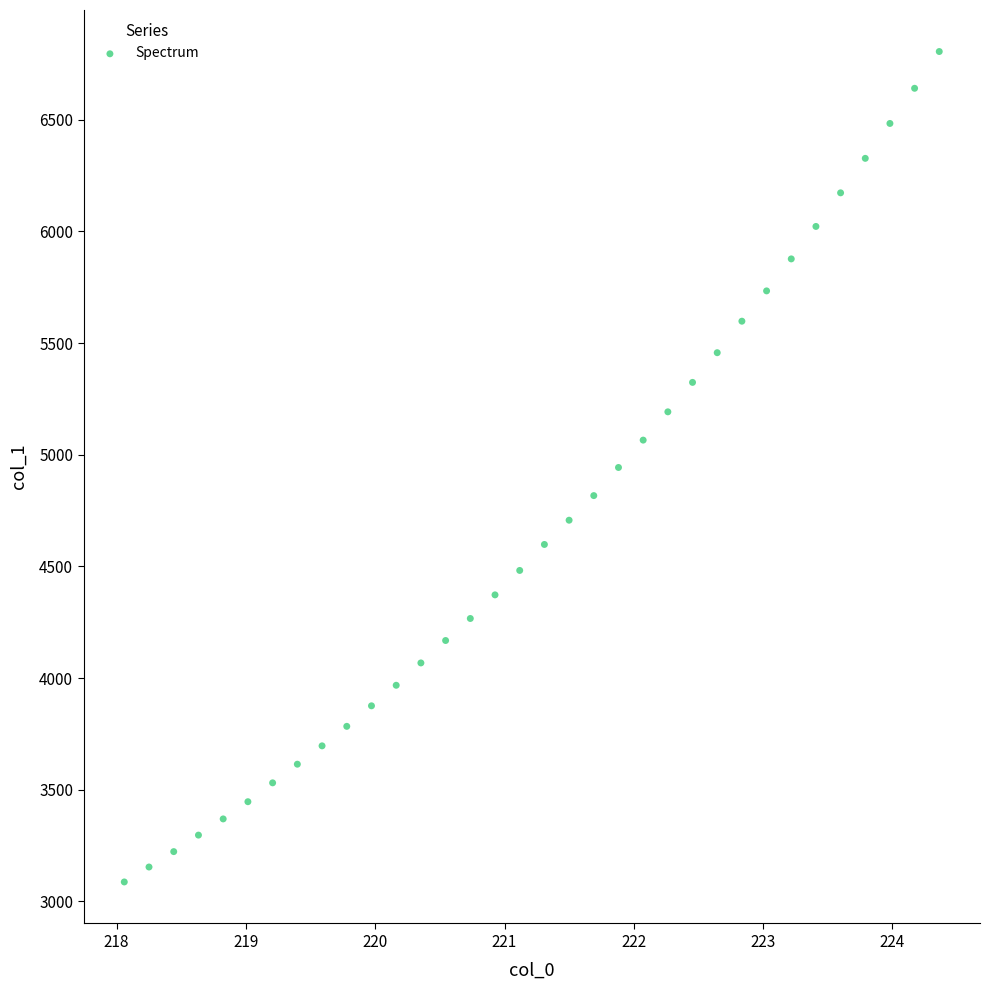

What is the range of X values (max minus min)?

6.3